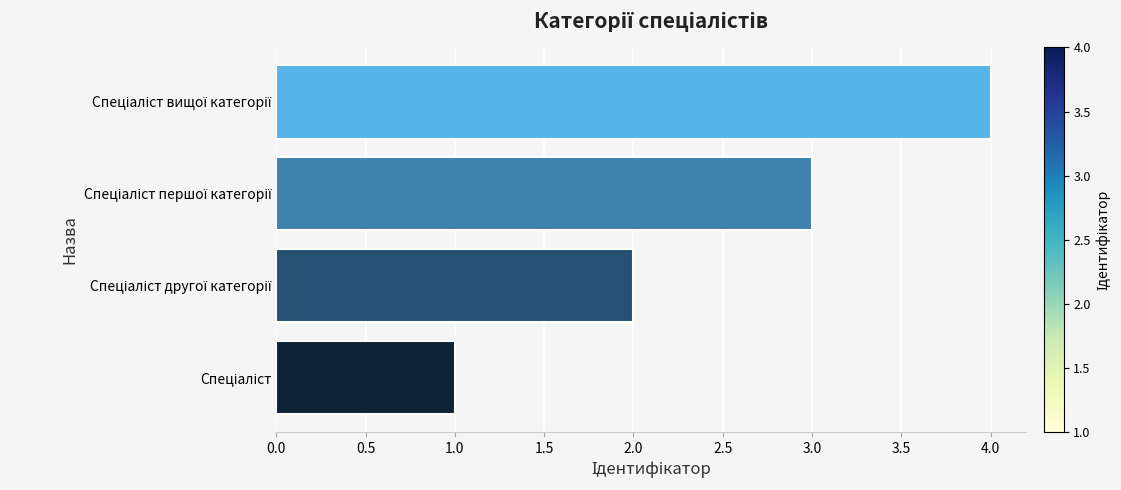

What is the greatest value displayed?

4